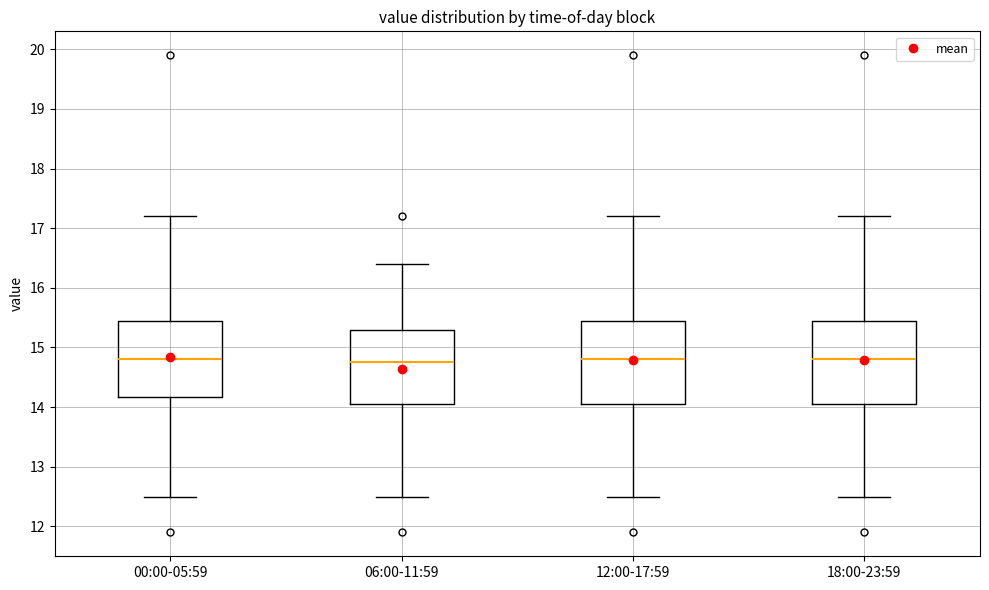

Reading left to right, read every box against the y-axis: the position of its median line, the range the box covers, and the ends of its whiskers. The values are not printed on the chart, so give them approximately, as read against the axis.

00:00-05:59: median 14.8, box 14.2 to 15.5, whiskers 12.5 to 17.2
06:00-11:59: median 14.8, box 14.1 to 15.3, whiskers 12.5 to 16.4
12:00-17:59: median 14.8, box 14.1 to 15.5, whiskers 12.5 to 17.2
18:00-23:59: median 14.8, box 14.1 to 15.5, whiskers 12.5 to 17.2